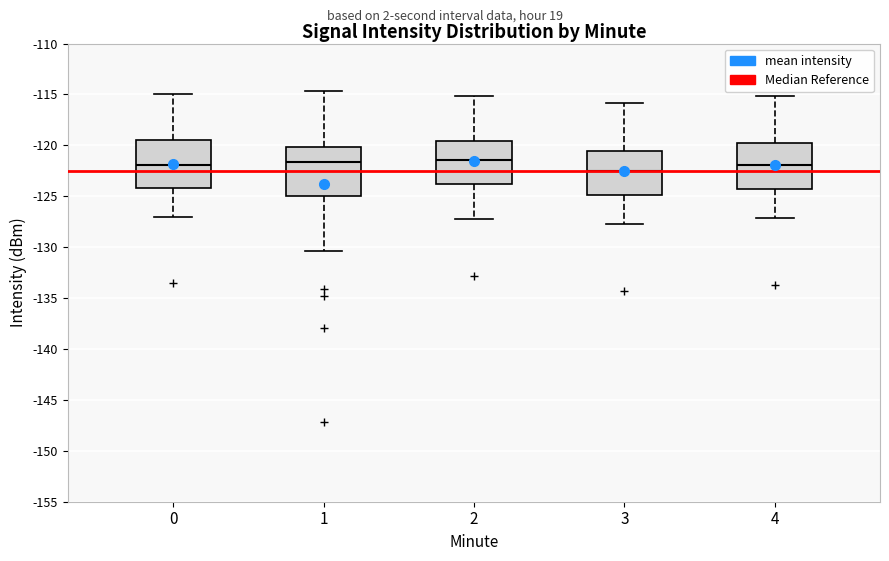

Where is the upper edge of the box at x = 3 on the y-axis? The values are not printed on the chart, so give them approximately, as read against the axis.

-120.5